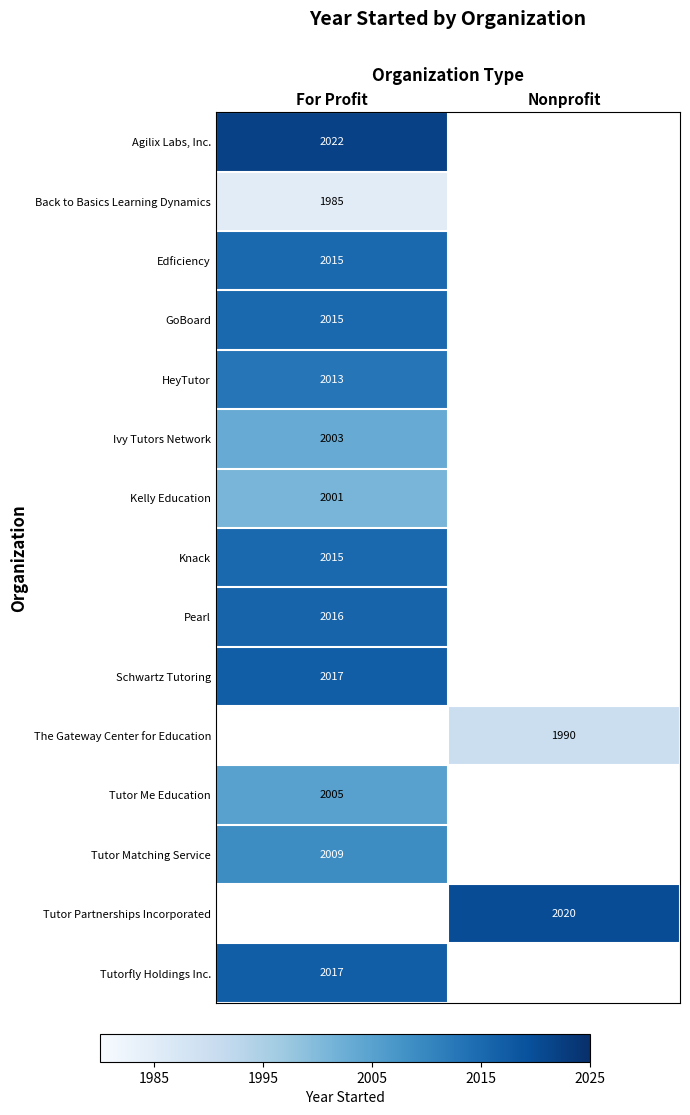

Which category has the lowest value across all series?

For Profit